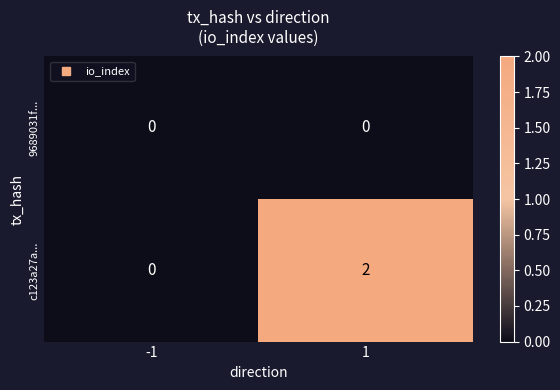

Which series has the largest total across all categories?

c123a27a...